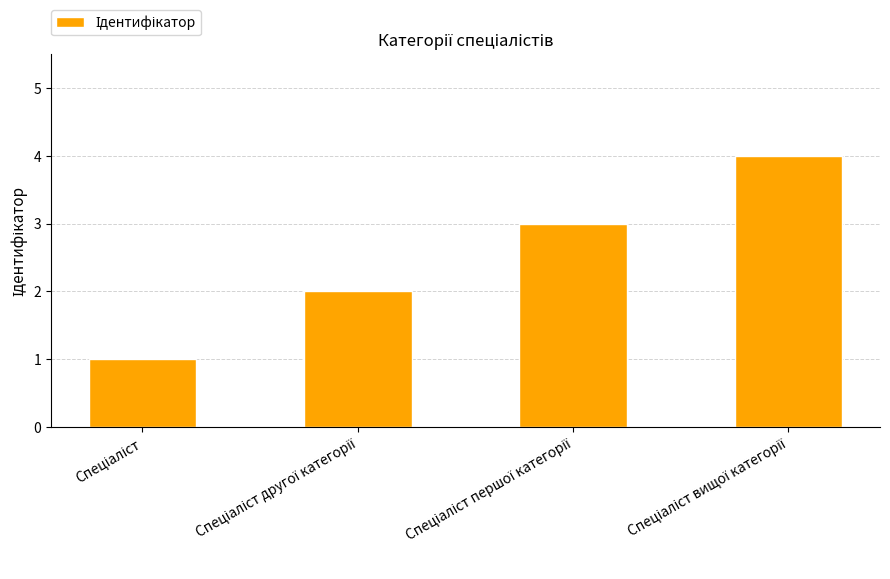

Reading left to right, list all the values displayed in this chart.

1	2	3	4